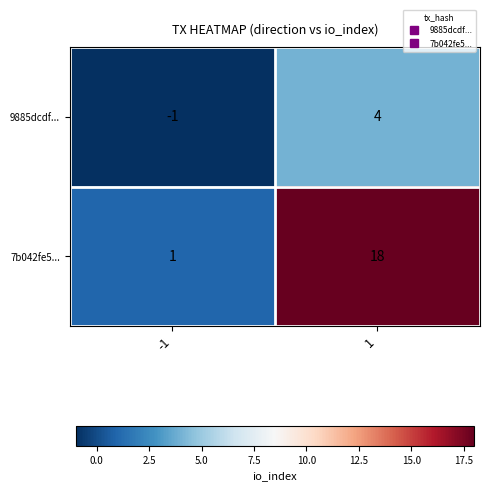

Reading right to left, what are all the values shown in this chart?

9885dcdf...: 4	-1
7b042fe5...: 18	1